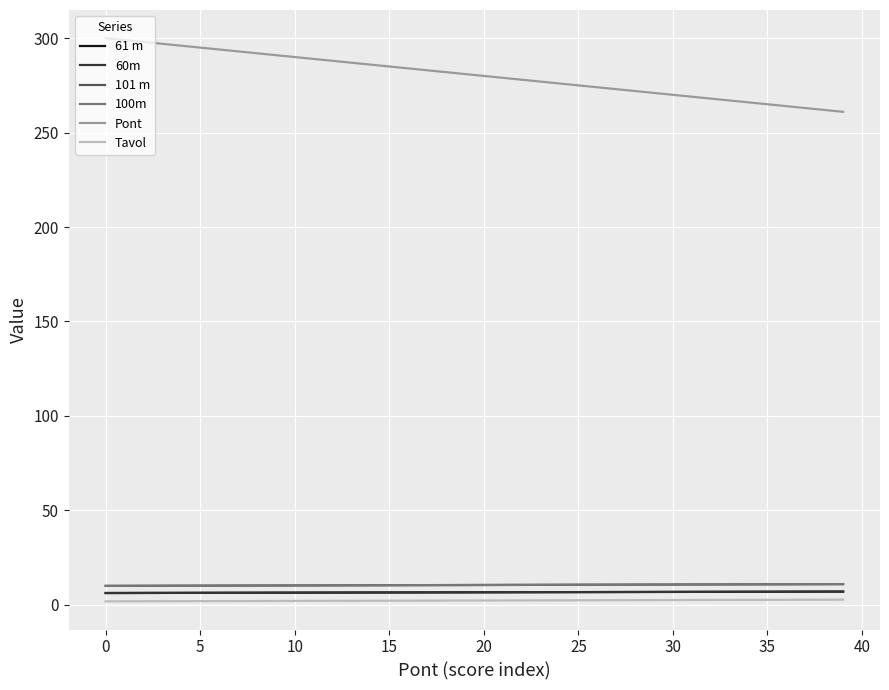

Which series has the largest total across all categories?

Pont